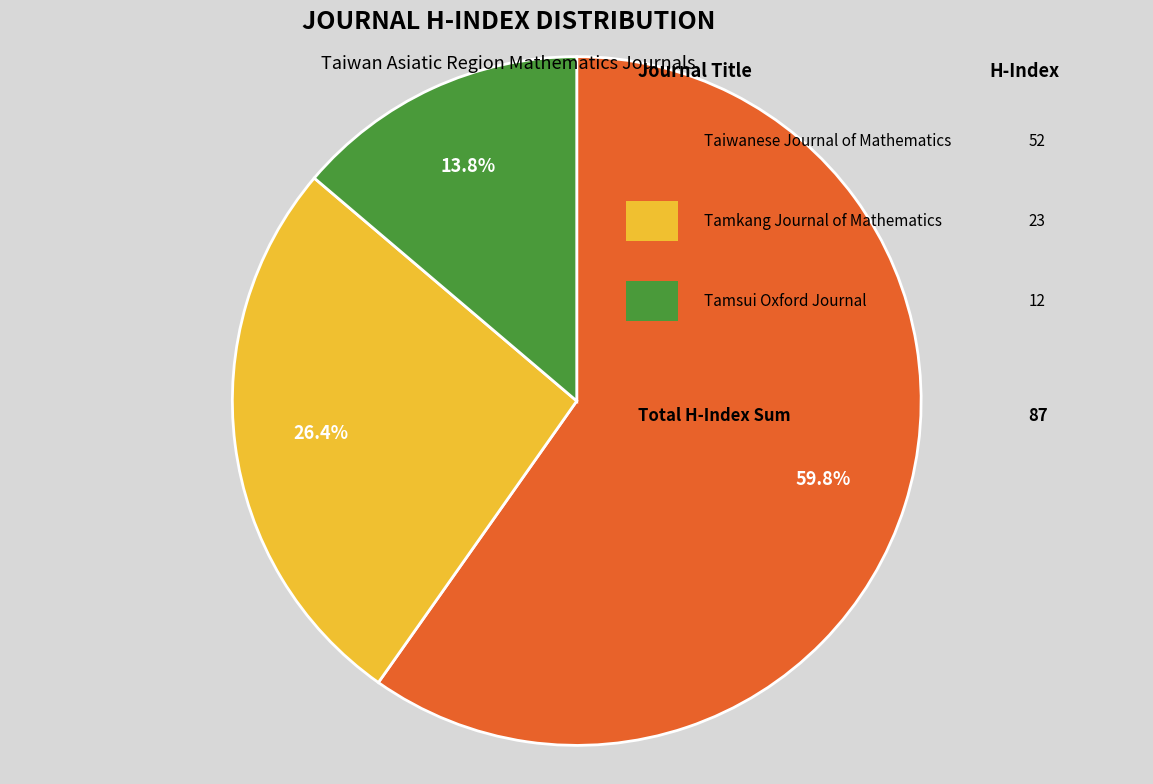

How many segments does this pie chart have?

3